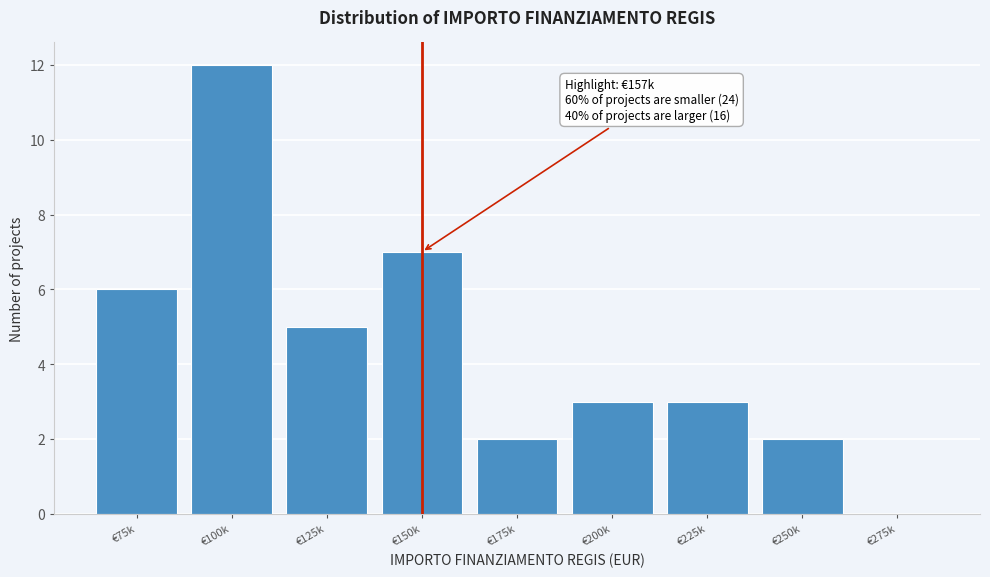

Reading left to right, list all the values displayed in this chart.

€75k=6	€100k=12	€125k=5	€150k=7	€175k=2	€200k=3	€225k=3	€250k=2	€275k=0